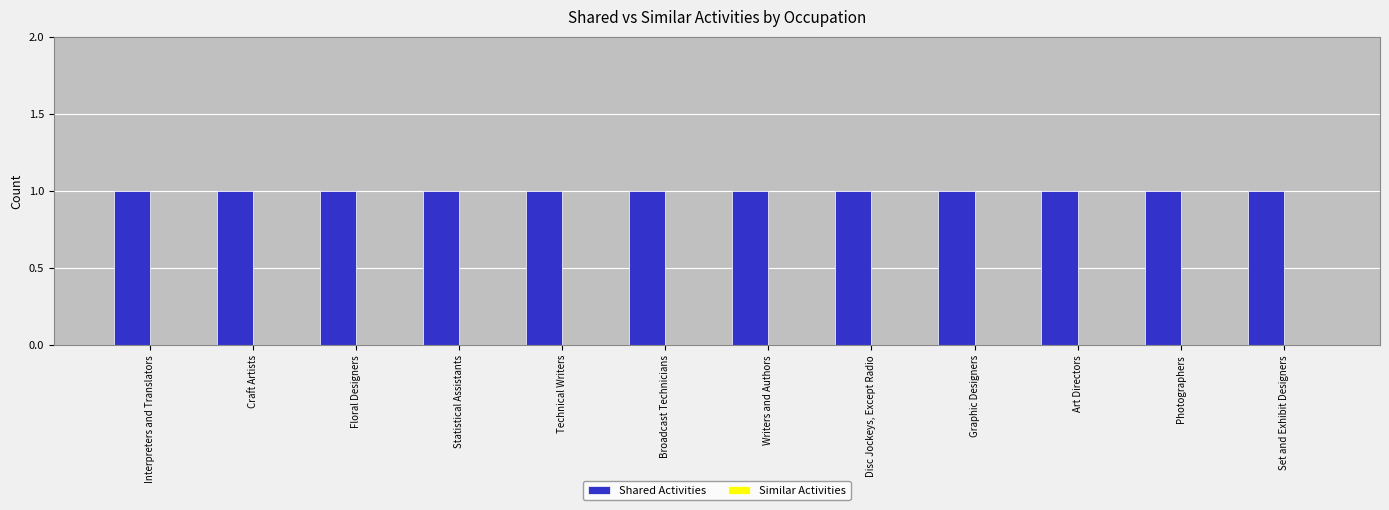

What is the total value across all series at Graphic Designers?

1